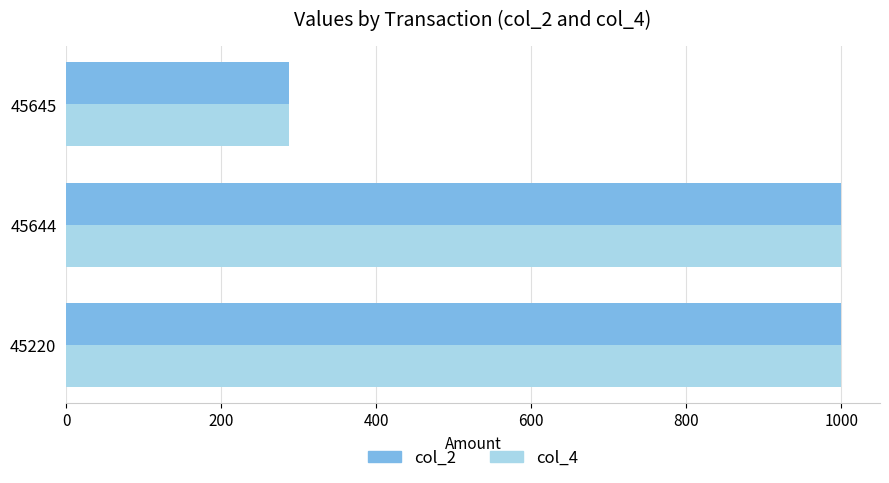

What is the minimum value for col_2?

288